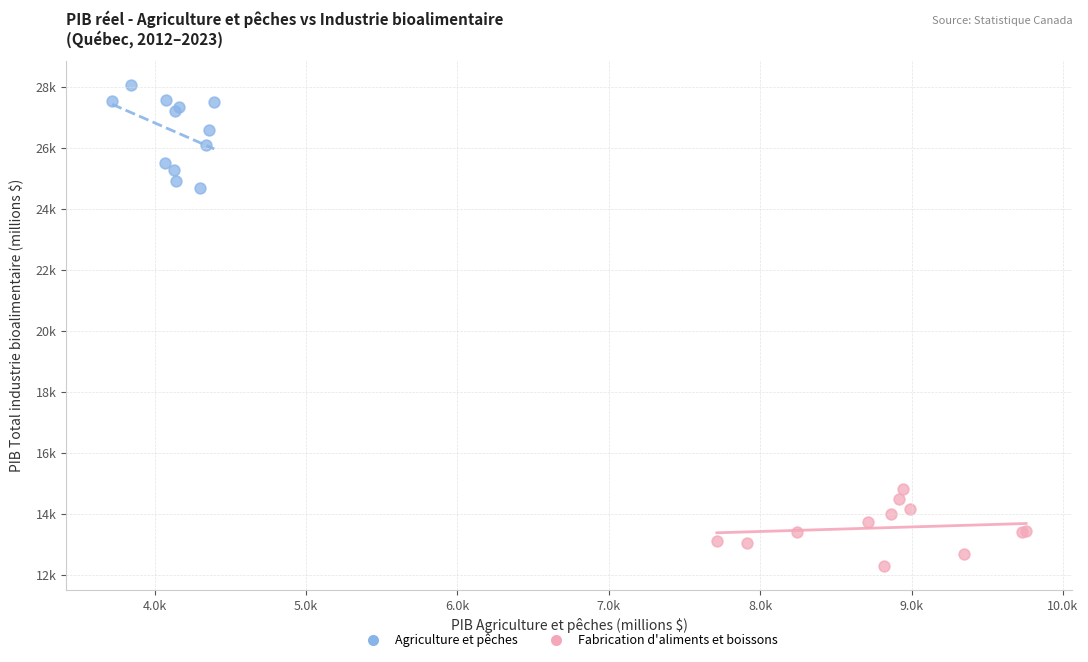

Which series has the widest spread of Y values?

Agriculture et pêches